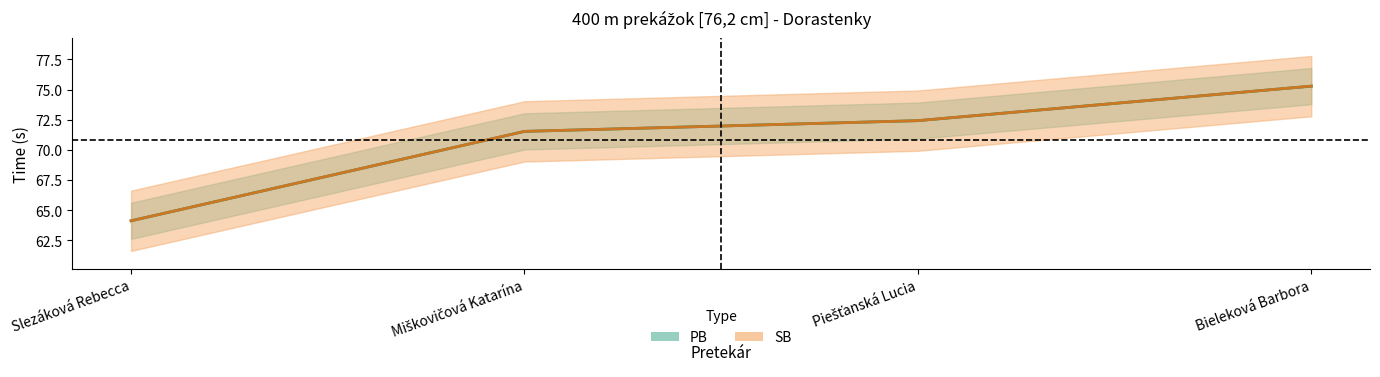

True or false: PB and SB cross at least once.

False